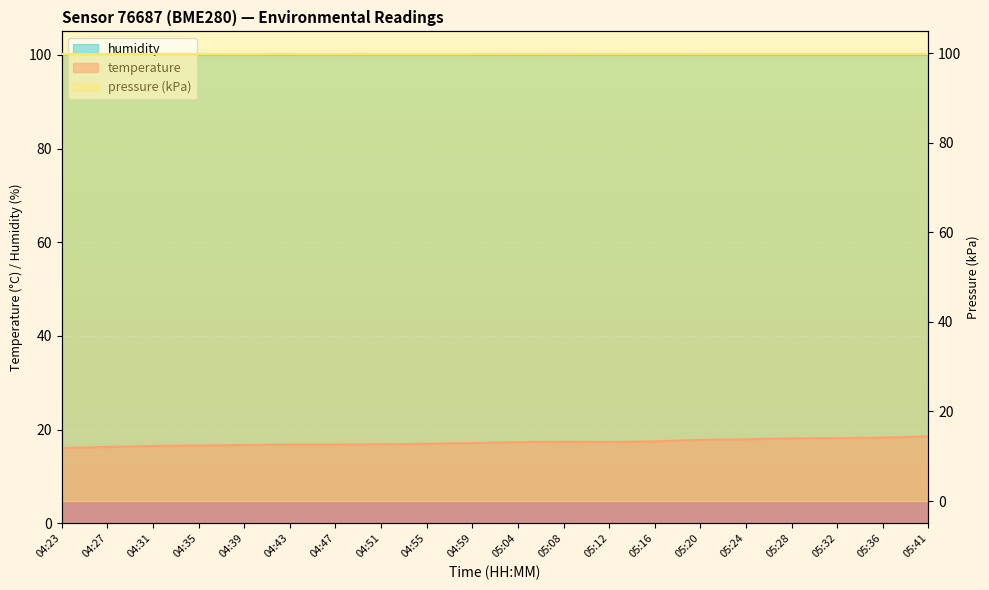

True or false: temperature and pressure_kpa cross at least once.

False